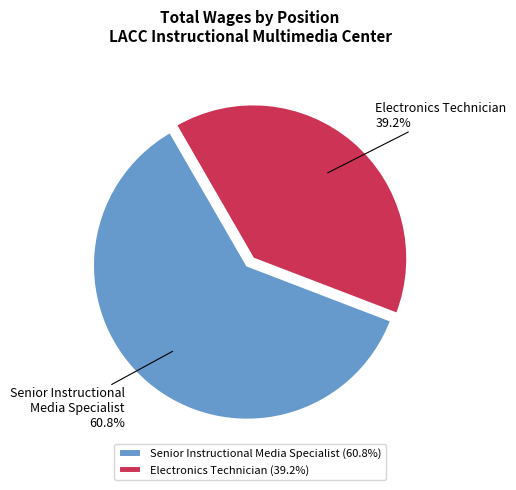

Between Electronics Technician and Senior Instructional Media Specialist, which is larger?

Senior Instructional Media Specialist